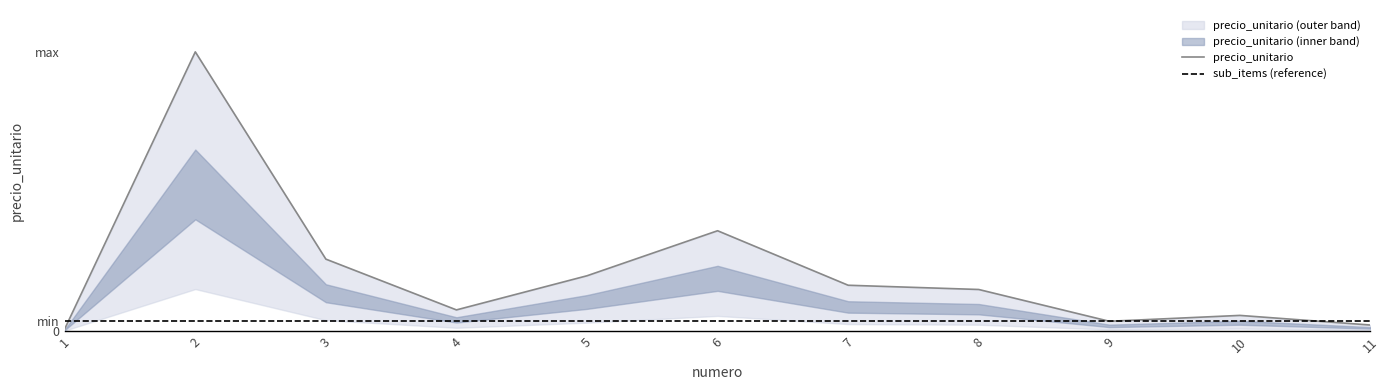

What is the average value?

48542007